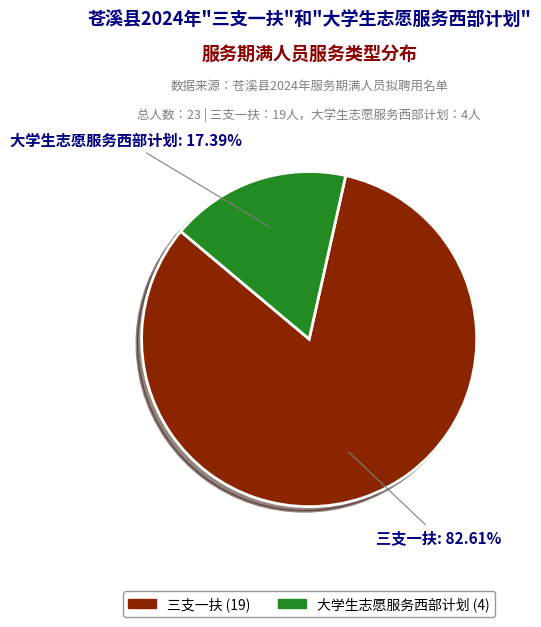

To the nearest percent, what portion does 大学生志愿服务西部计划 represent?

17%